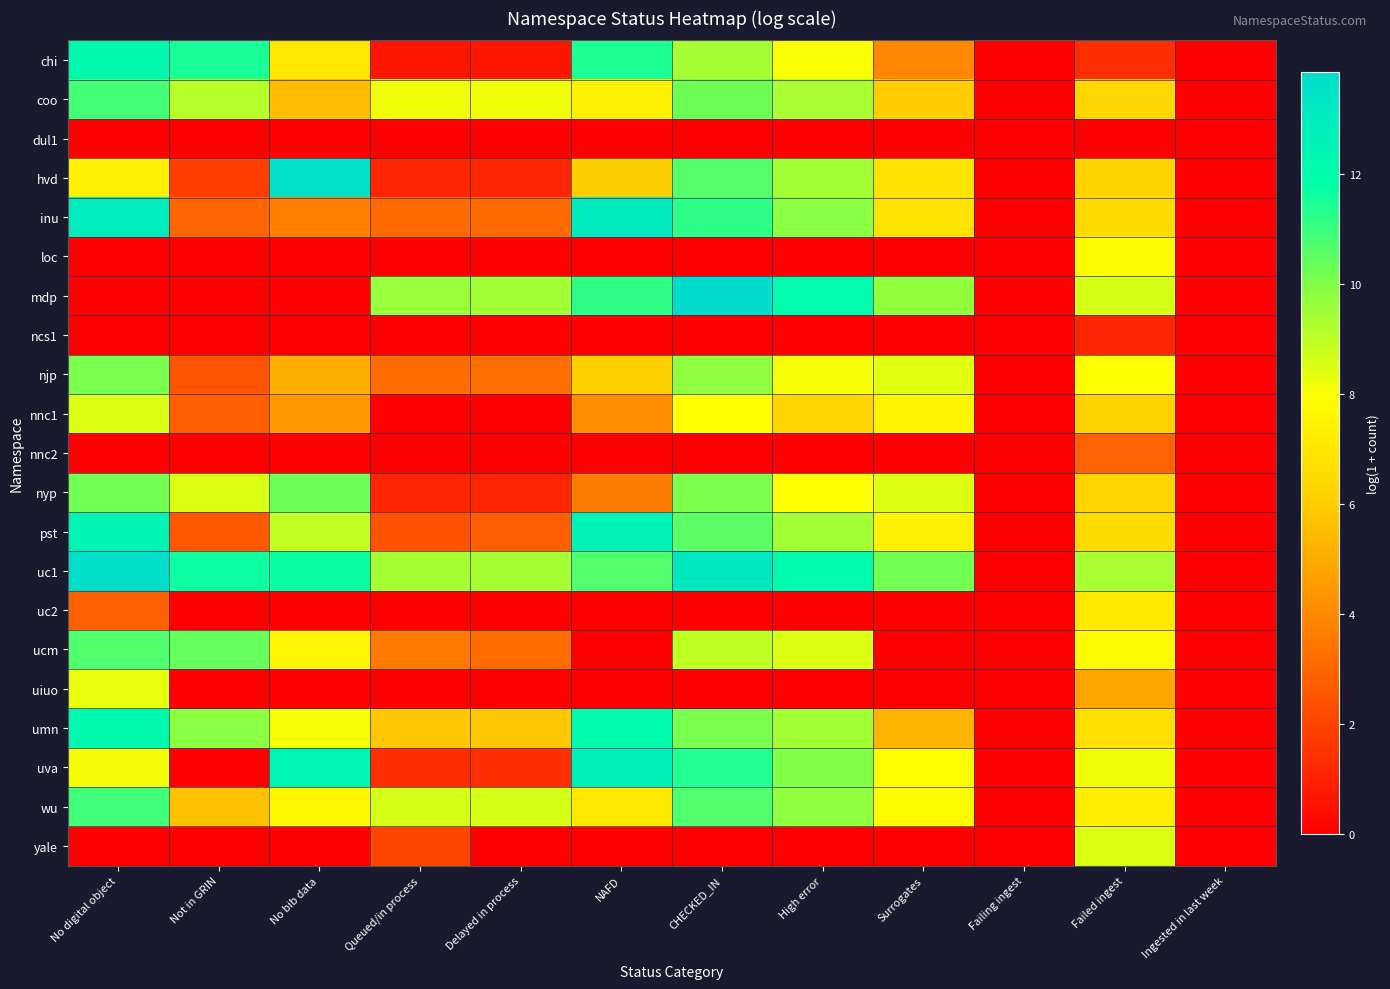

Reading right to left, what are all the values shown in this chart?

chi: Ingested in last week=0.0	Failed ingest=1.4	Failing ingest=0.0	Surrogates=4.0	High error=8.0	CHECKED_IN=9.4	NAFD=11.4	Delayed in process=0.7	Queued/in process=0.7	No bib data=7.0	Not in GRIN=11.5	No digital object=12.1
coo: Ingested in last week=0.0	Failed ingest=6.3	Failing ingest=0.0	Surrogates=6.0	High error=9.3	CHECKED_IN=10.3	NAFD=7.4	Delayed in process=8.1	Queued/in process=8.1	No bib data=5.5	Not in GRIN=9.1	No digital object=10.9
dul1: Ingested in last week=0.0	Failed ingest=0.0	Failing ingest=0.0	Surrogates=0.0	High error=0.0	CHECKED_IN=0.0	NAFD=0.0	Delayed in process=0.0	Queued/in process=0.0	No bib data=0.0	Not in GRIN=0.0	No digital object=0.0
hvd: Ingested in last week=0.0	Failed ingest=6.2	Failing ingest=0.0	Surrogates=6.8	High error=9.4	CHECKED_IN=10.7	NAFD=6.0	Delayed in process=1.1	Queued/in process=1.1	No bib data=13.6	Not in GRIN=1.8	No digital object=7.4
inu: Ingested in last week=0.0	Failed ingest=6.5	Failing ingest=0.0	Surrogates=6.9	High error=9.8	CHECKED_IN=11.2	NAFD=13.1	Delayed in process=3.1	Queued/in process=3.1	No bib data=3.8	Not in GRIN=3.0	No digital object=12.9
loc: Ingested in last week=0.0	Failed ingest=7.8	Failing ingest=0.0	Surrogates=0.0	High error=0.0	CHECKED_IN=0.0	NAFD=0.0	Delayed in process=0.0	Queued/in process=0.0	No bib data=0.0	Not in GRIN=0.0	No digital object=0.0
mdp: Ingested in last week=0.0	Failed ingest=8.6	Failing ingest=0.0	Surrogates=9.7	High error=12.0	CHECKED_IN=13.9	NAFD=11.2	Delayed in process=9.5	Queued/in process=9.6	No bib data=0.0	Not in GRIN=0.0	No digital object=0.0
ncs1: Ingested in last week=0.0	Failed ingest=1.1	Failing ingest=0.0	Surrogates=0.0	High error=0.0	CHECKED_IN=0.0	NAFD=0.0	Delayed in process=0.0	Queued/in process=0.0	No bib data=0.0	Not in GRIN=0.0	No digital object=0.0
njp: Ingested in last week=0.0	Failed ingest=7.9	Failing ingest=0.0	Surrogates=8.4	High error=8.0	CHECKED_IN=9.8	NAFD=6.1	Delayed in process=3.2	Queued/in process=3.2	No bib data=5.1	Not in GRIN=2.5	No digital object=10.1
nnc1: Ingested in last week=0.0	Failed ingest=6.1	Failing ingest=0.0	Surrogates=7.5	High error=6.3	CHECKED_IN=7.9	NAFD=4.1	Delayed in process=0.0	Queued/in process=0.0	No bib data=4.4	Not in GRIN=2.8	No digital object=8.5
nnc2: Ingested in last week=0.0	Failed ingest=2.9	Failing ingest=0.0	Surrogates=0.0	High error=0.0	CHECKED_IN=0.0	NAFD=0.0	Delayed in process=0.0	Queued/in process=0.0	No bib data=0.0	Not in GRIN=0.0	No digital object=0.0
nyp: Ingested in last week=0.0	Failed ingest=6.2	Failing ingest=0.0	Surrogates=8.5	High error=7.9	CHECKED_IN=10.1	NAFD=3.6	Delayed in process=1.1	Queued/in process=1.1	No bib data=10.2	Not in GRIN=8.6	No digital object=10.2
pst: Ingested in last week=0.0	Failed ingest=6.6	Failing ingest=0.0	Surrogates=7.4	High error=9.4	CHECKED_IN=10.5	NAFD=12.6	Delayed in process=2.8	Queued/in process=2.4	No bib data=8.9	Not in GRIN=2.6	No digital object=12.5
uc1: Ingested in last week=0.0	Failed ingest=9.3	Failing ingest=0.0	Surrogates=10.2	High error=12.0	CHECKED_IN=13.2	NAFD=10.7	Delayed in process=9.4	Queued/in process=9.4	No bib data=11.7	Not in GRIN=11.7	No digital object=13.7
uc2: Ingested in last week=0.0	Failed ingest=7.1	Failing ingest=0.0	Surrogates=0.0	High error=0.0	CHECKED_IN=0.0	NAFD=0.0	Delayed in process=0.0	Queued/in process=0.0	No bib data=0.0	Not in GRIN=0.0	No digital object=2.8
ucm: Ingested in last week=0.0	Failed ingest=7.8	Failing ingest=0.0	Surrogates=0.0	High error=8.5	CHECKED_IN=8.9	NAFD=0.0	Delayed in process=3.2	Queued/in process=3.5	No bib data=7.6	Not in GRIN=10.4	No digital object=10.7
uiuo: Ingested in last week=0.0	Failed ingest=4.8	Failing ingest=0.0	Surrogates=0.0	High error=0.0	CHECKED_IN=0.0	NAFD=0.0	Delayed in process=0.0	Queued/in process=0.0	No bib data=0.0	Not in GRIN=0.0	No digital object=8.3
umn: Ingested in last week=0.0	Failed ingest=6.7	Failing ingest=0.0	Surrogates=5.3	High error=9.4	CHECKED_IN=10.1	NAFD=12.0	Delayed in process=5.8	Queued/in process=5.8	No bib data=8.1	Not in GRIN=9.8	No digital object=12.2
uva: Ingested in last week=0.0	Failed ingest=8.2	Failing ingest=0.0	Surrogates=7.9	High error=10.0	CHECKED_IN=11.4	NAFD=12.7	Delayed in process=1.4	Queued/in process=1.4	No bib data=12.4	Not in GRIN=0.0	No digital object=8.1
wu: Ingested in last week=0.0	Failed ingest=7.3	Failing ingest=0.0	Surrogates=7.8	High error=9.8	CHECKED_IN=10.7	NAFD=7.1	Delayed in process=8.6	Queued/in process=8.6	No bib data=7.6	Not in GRIN=5.7	No digital object=10.9
yale: Ingested in last week=0.0	Failed ingest=8.5	Failing ingest=0.0	Surrogates=0.0	High error=0.0	CHECKED_IN=0.0	NAFD=0.0	Delayed in process=0.0	Queued/in process=2.1	No bib data=0.0	Not in GRIN=0.0	No digital object=0.0